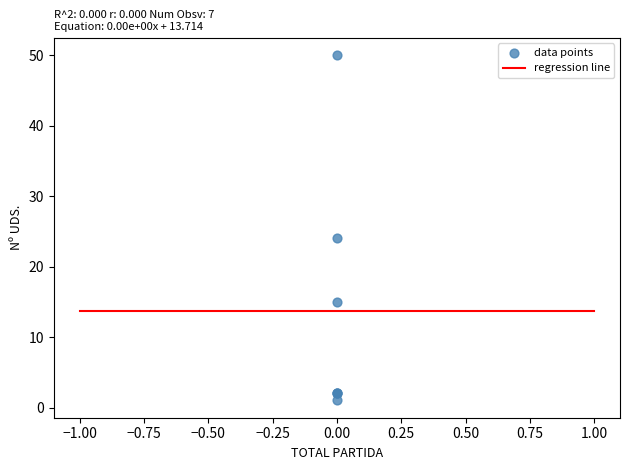

What Y value in the scatter plot is closest to 25?

24